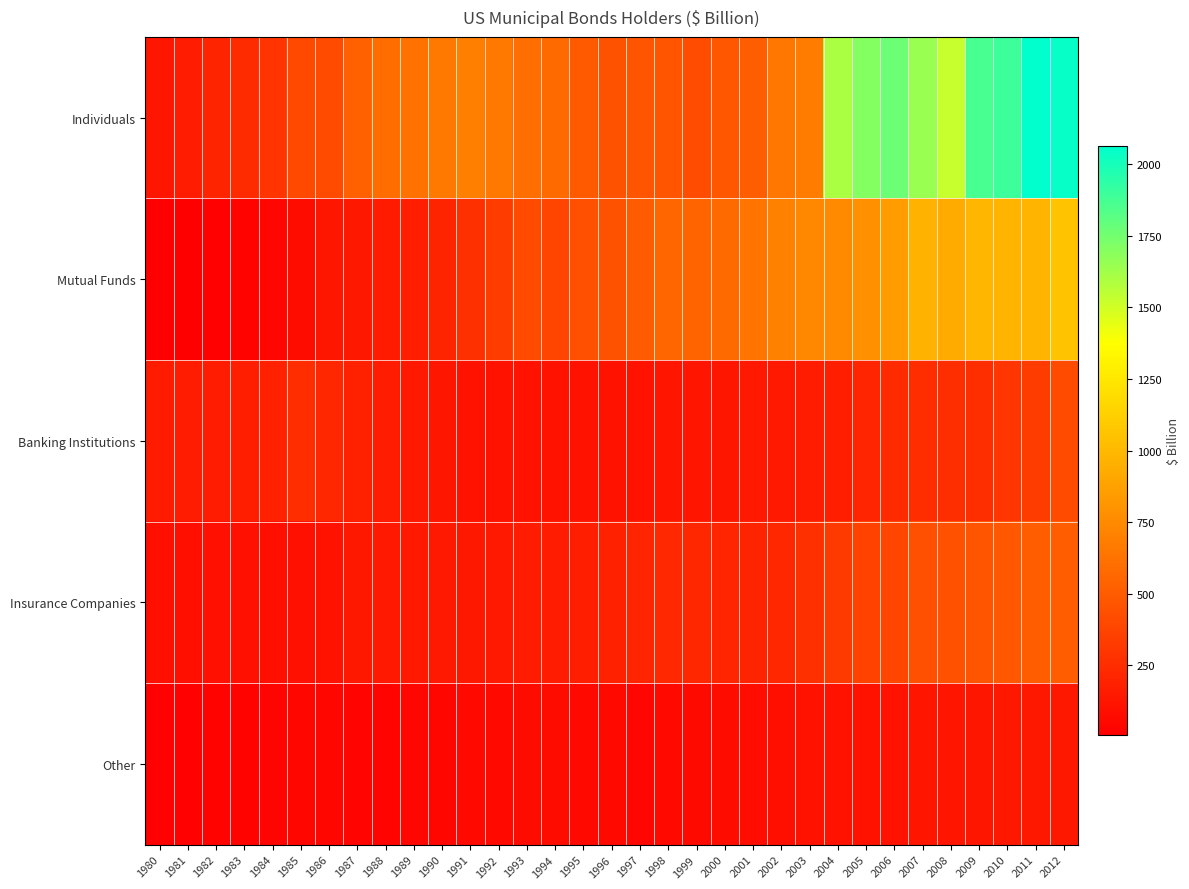

What is the difference between the highest and lowest values at 1985?

357.5